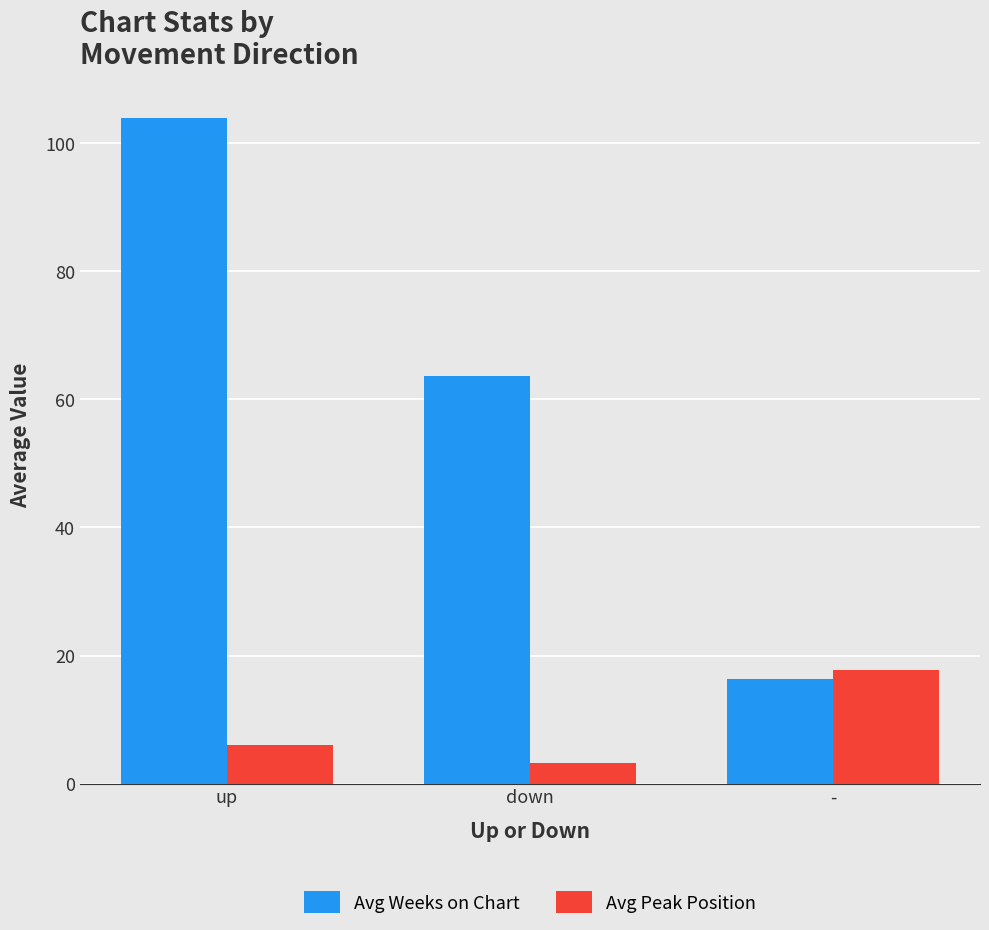

What is the difference between the maximum and minimum values in the Avg Peak Position series?

14.4